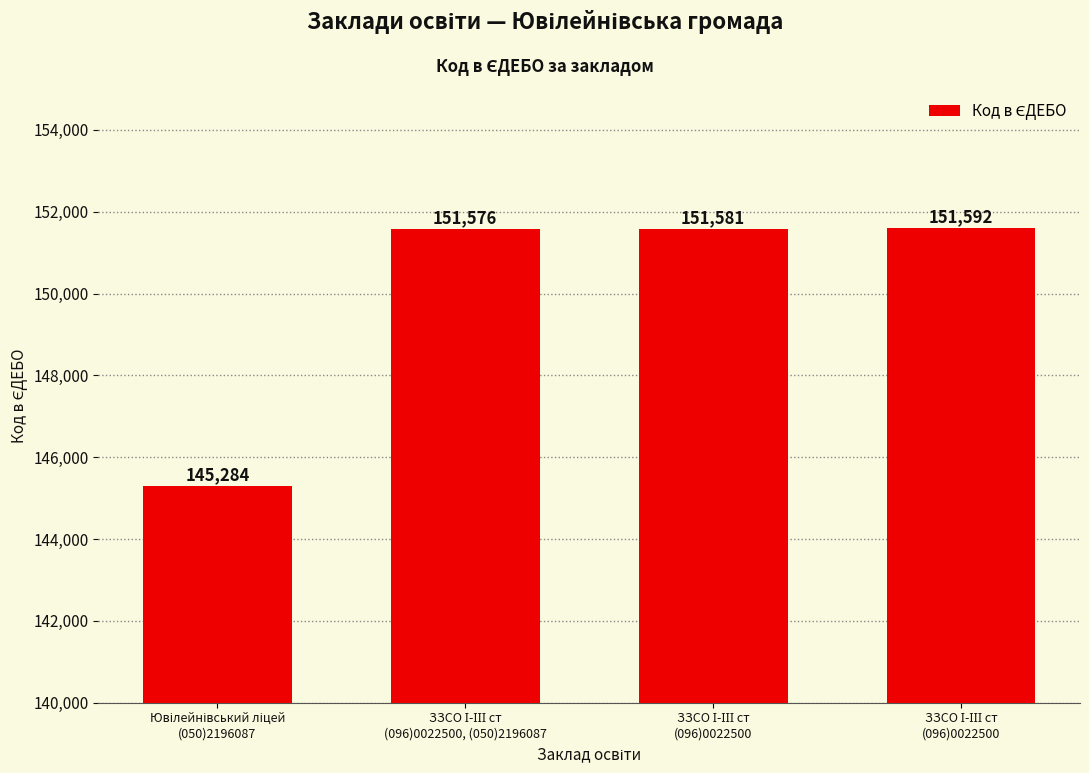

How many data points does each series have?

4